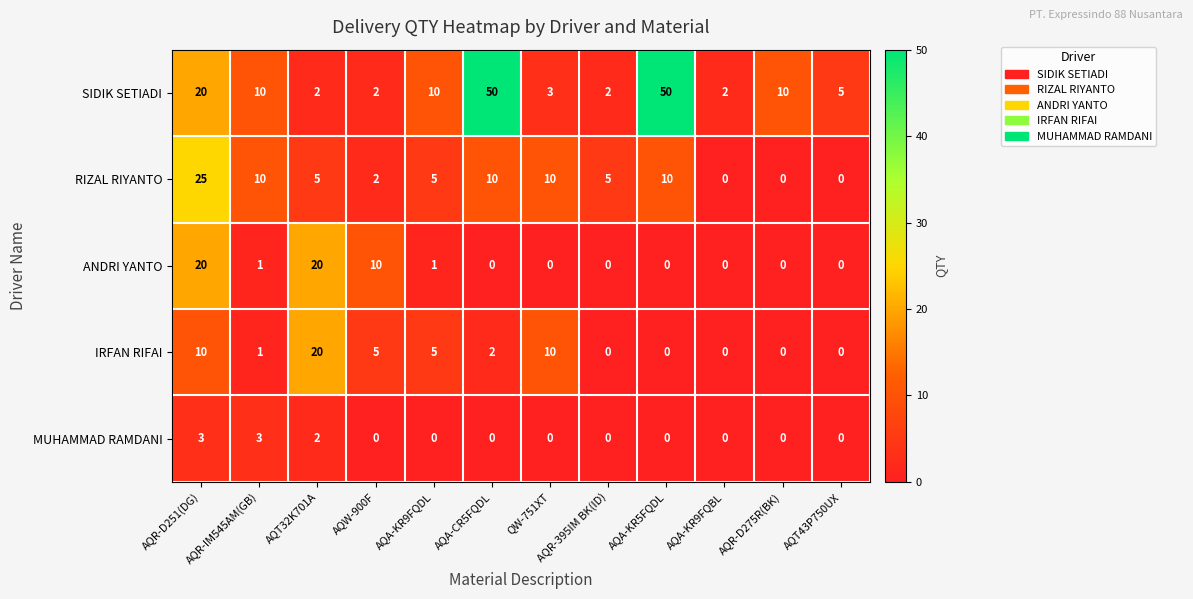

Where is ANDRI YANTO nearest to the value 10?

AQW-900F